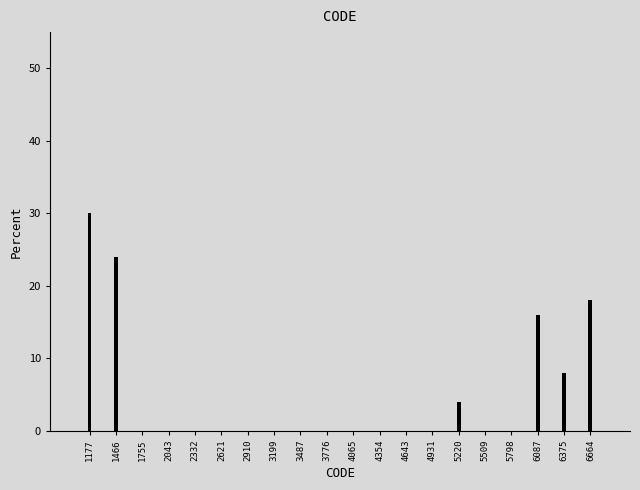

Reading left to right, what are all the values shown in this chart?

1177=30	1466=24	1755=0	2043=0	2332=0	2621=0	2910=0	3199=0	3487=0	3776=0	4065=0	4354=0	4643=0	4931=0	5220=4	5509=0	5798=0	6087=16	6375=8	6664=18